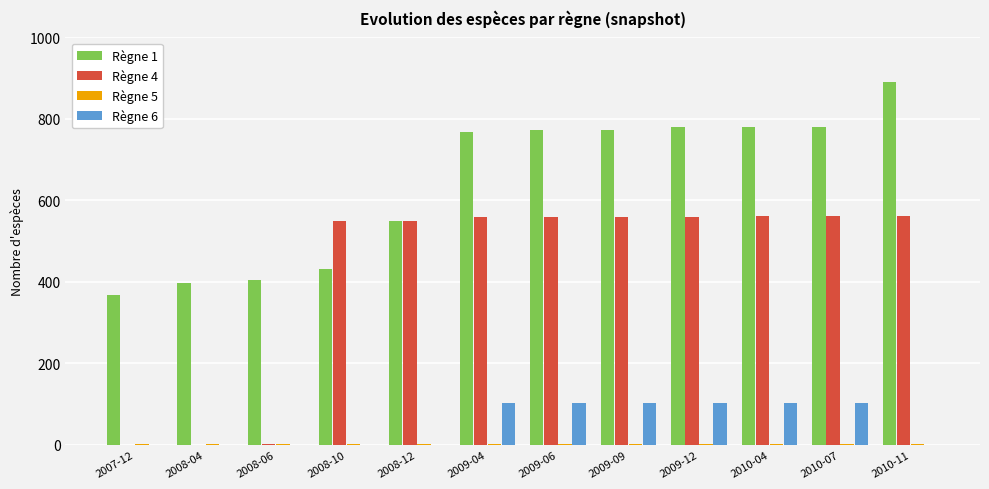

The value of Règne 6 at 2009-04 is 102. True or false?

True